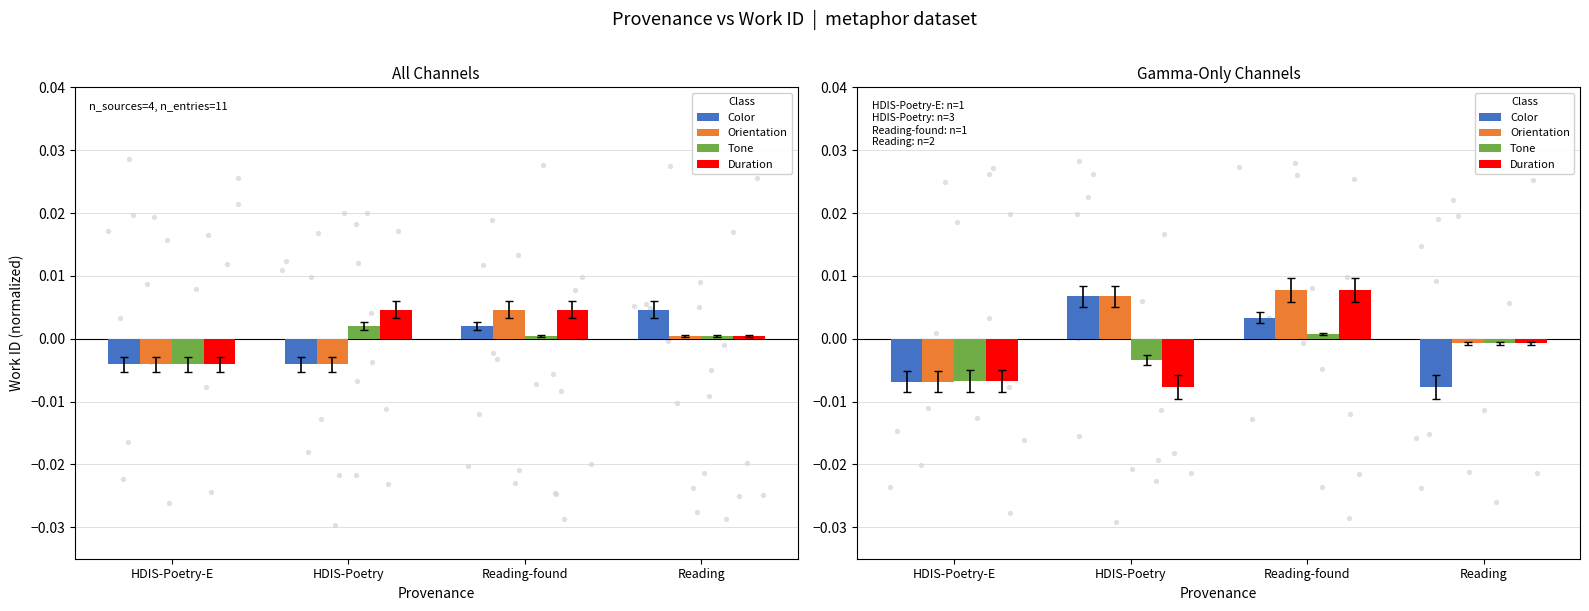

Which series has the largest total across all categories?

Orientation